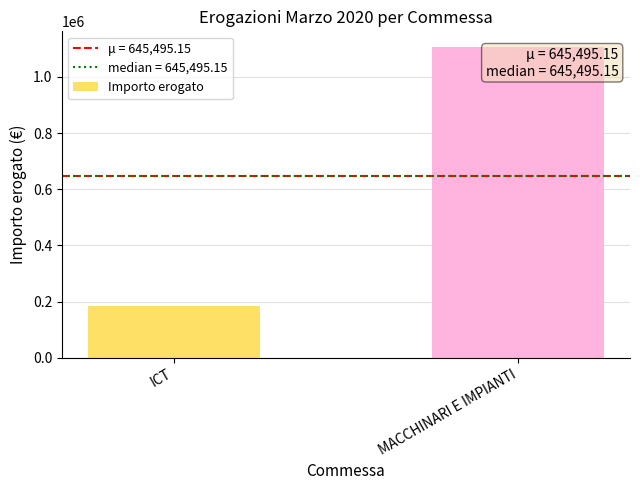

What value does the data have at ICT?

183650.6